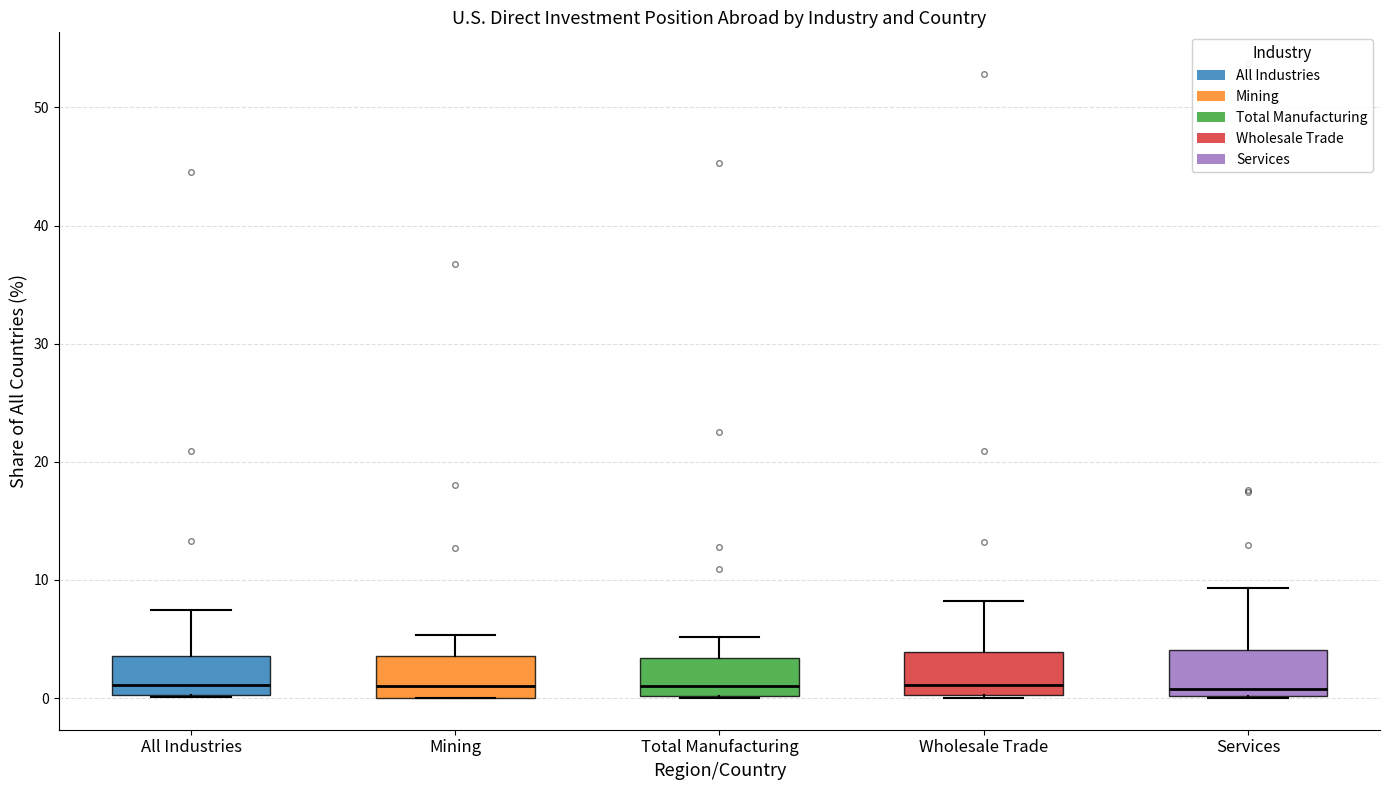

Reading left to right, read every box against the y-axis: the position of its median line, the range the box covers, and the ends of its whiskers. The values are not printed on the chart, so give them approximately, as read against the axis.

All Industries: median 1, box 0 to 4, whiskers 0 to 7
Mining: median 1, box 0 to 4, whiskers 0 to 5
Total Manufacturing: median 1, box 0 to 3, whiskers 0 to 5
Wholesale Trade: median 1, box 0 to 4, whiskers 0 to 8
Services: median 1, box 0 to 4, whiskers 0 to 9